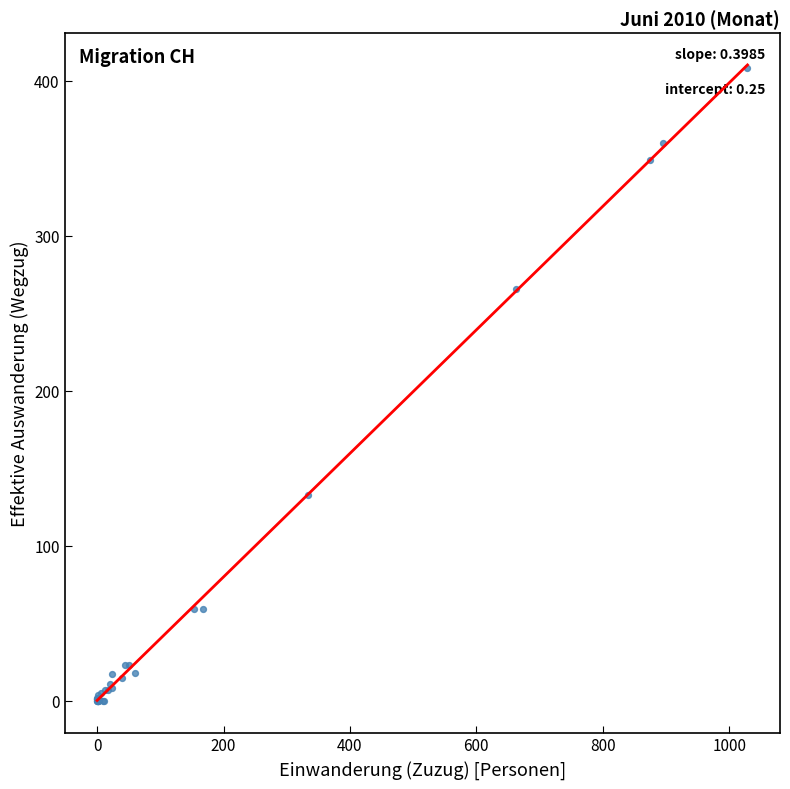

What Y value in the scatter plot is closest to 204?

266